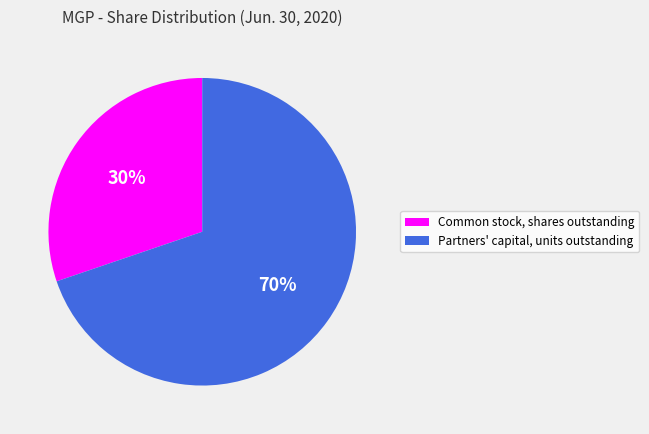

How many slices are in this pie chart?

2